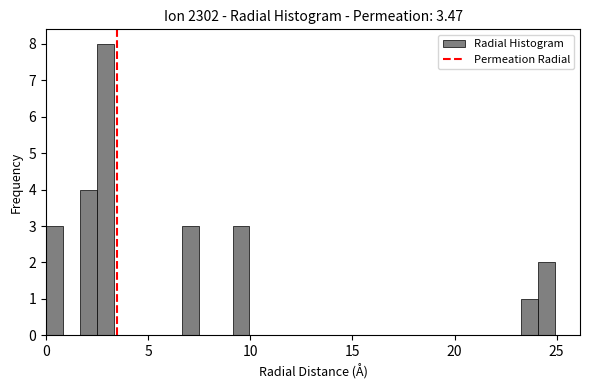

Around what value on the x-axis is the tallest bar? Give the approximate position of its centre, as read against the axis.

3.0